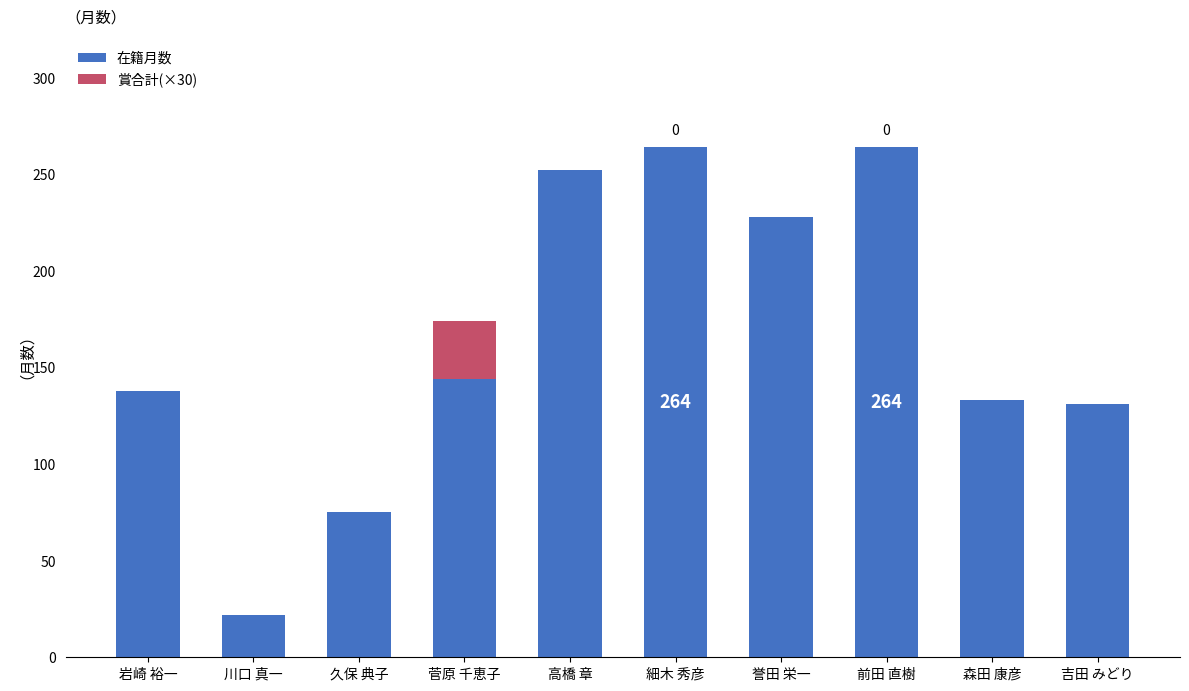

True or false: 在籍月数 has a value of 252 at 高橋 章.

True